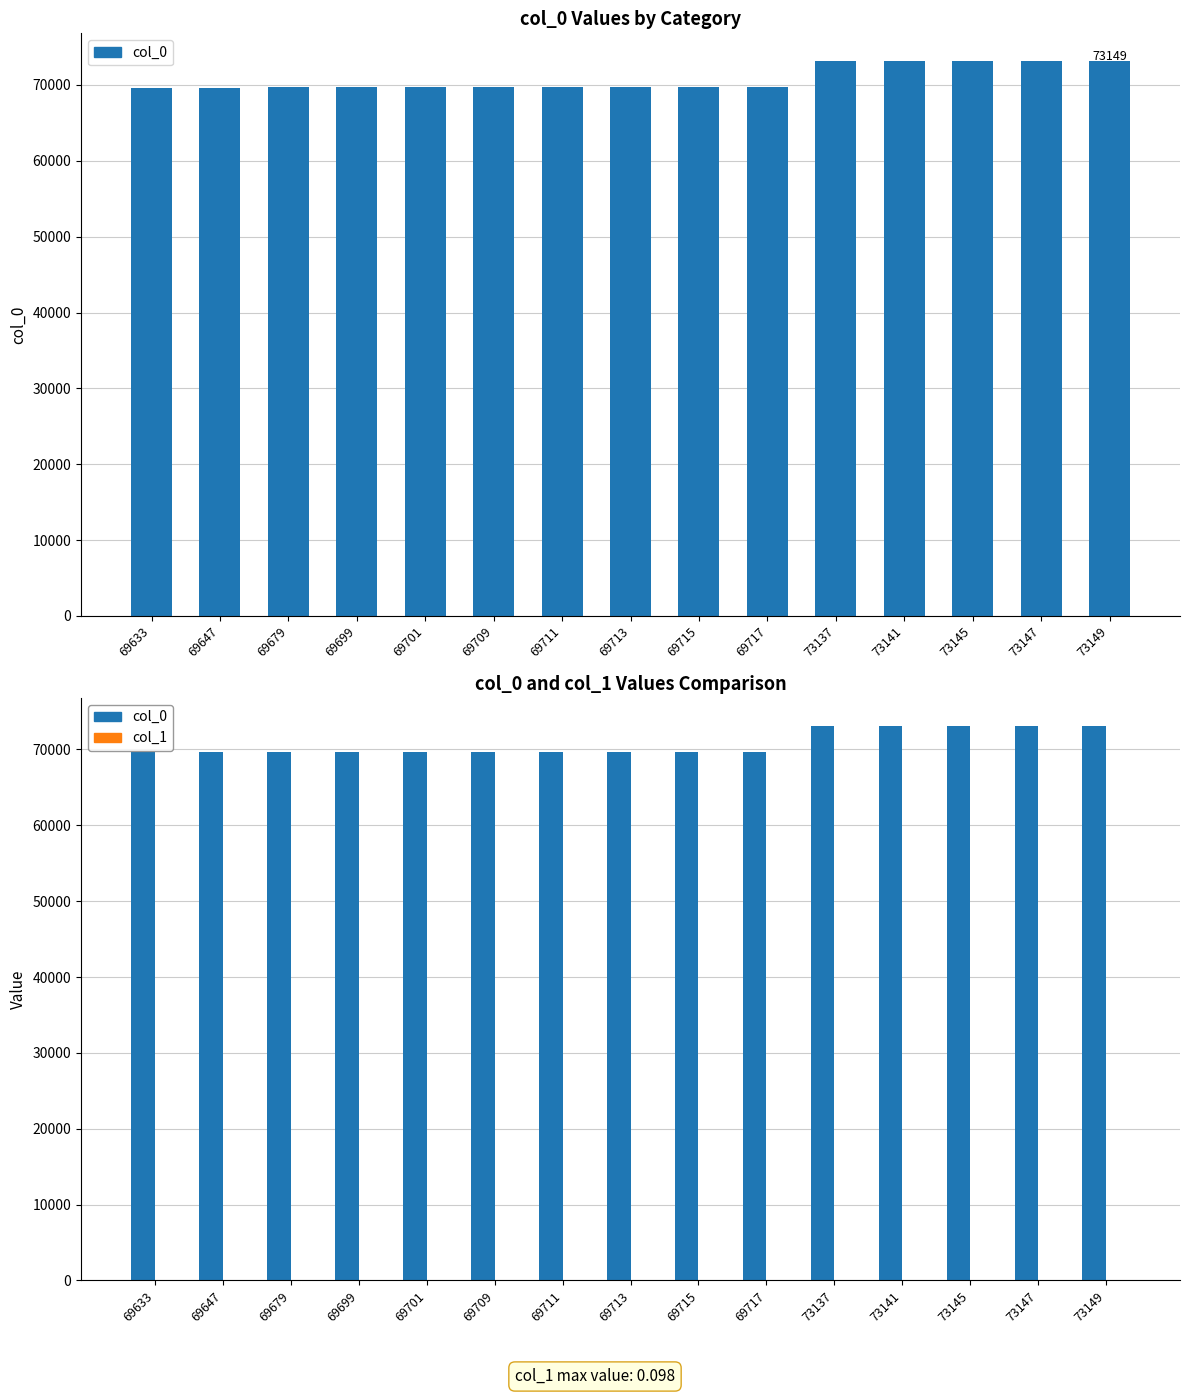

At which label does col_1 reach its minimum?

69633